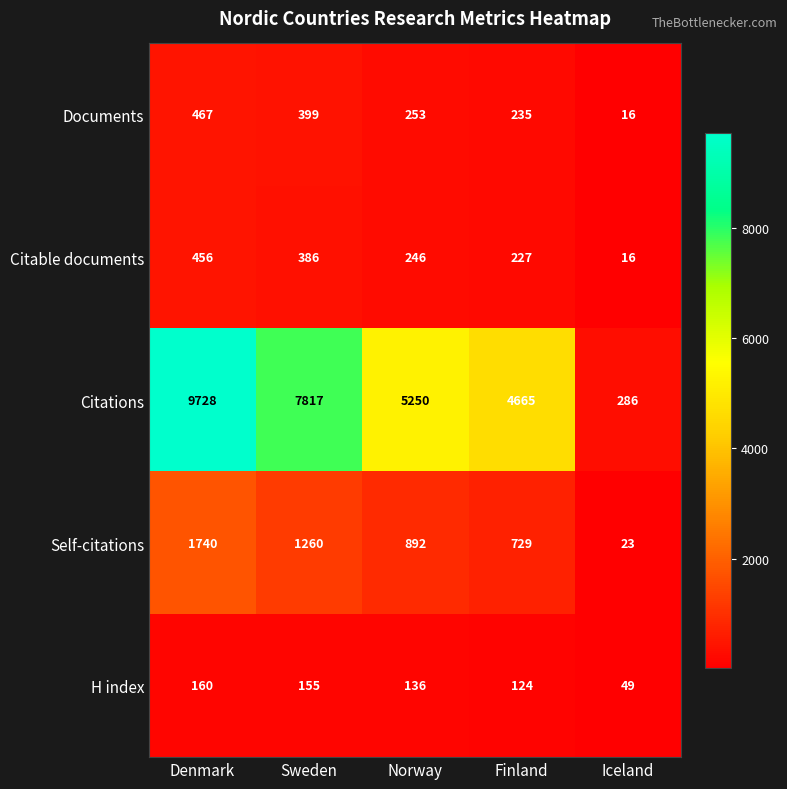

At how many categories does at least one series exceed 7041?

2